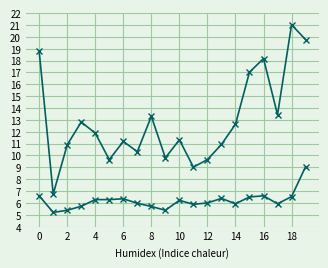

The value of P2 at 10 is 6.3. True or false?

True